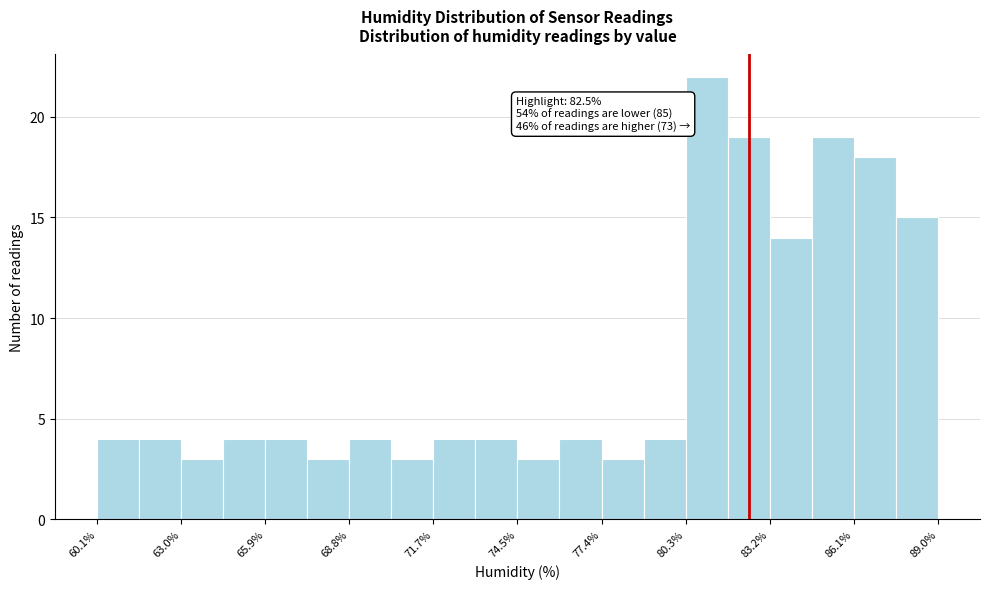

Read against the x-axis, roughly where is the centre of the tallest bar?

81.0